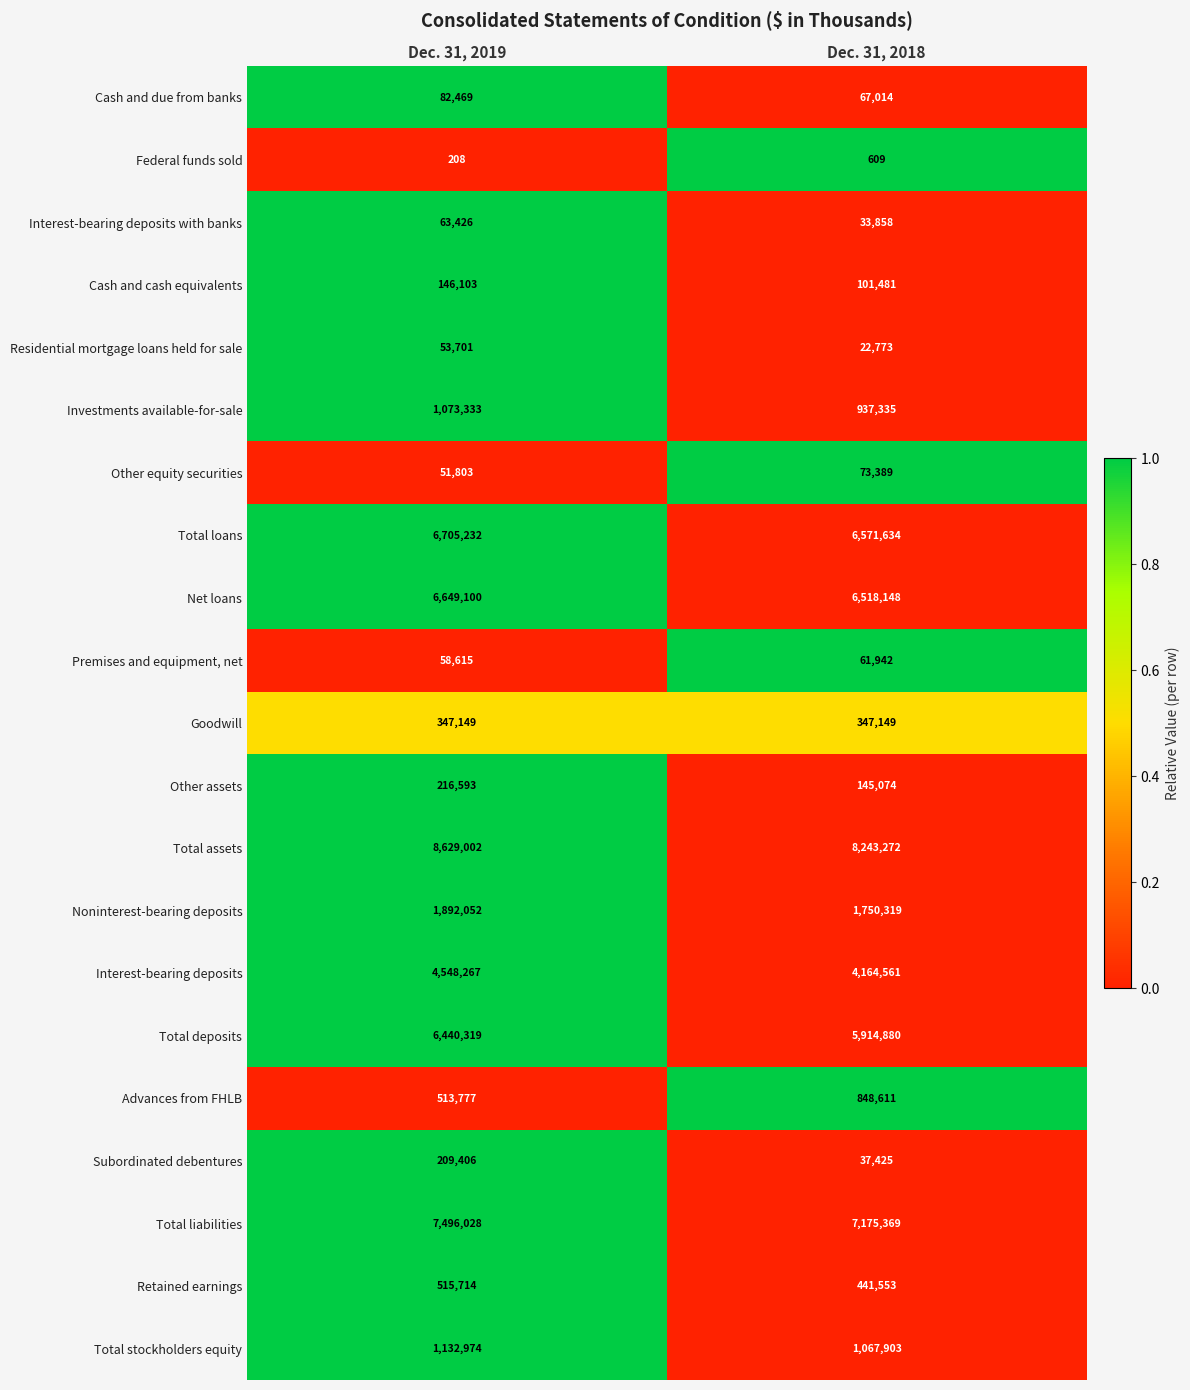

What is the difference between the highest and lowest values at Dec. 31, 2019?

8628794